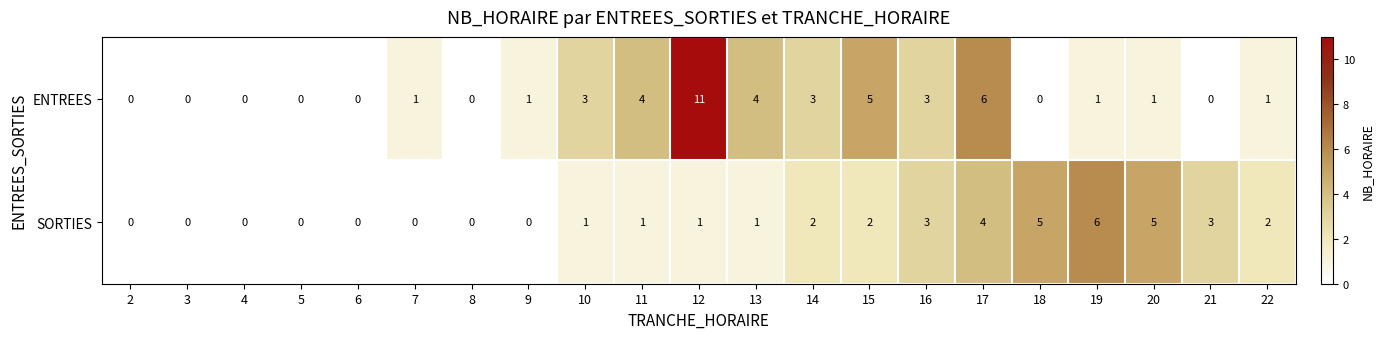

Which category has the highest value in the SORTIES series?

19